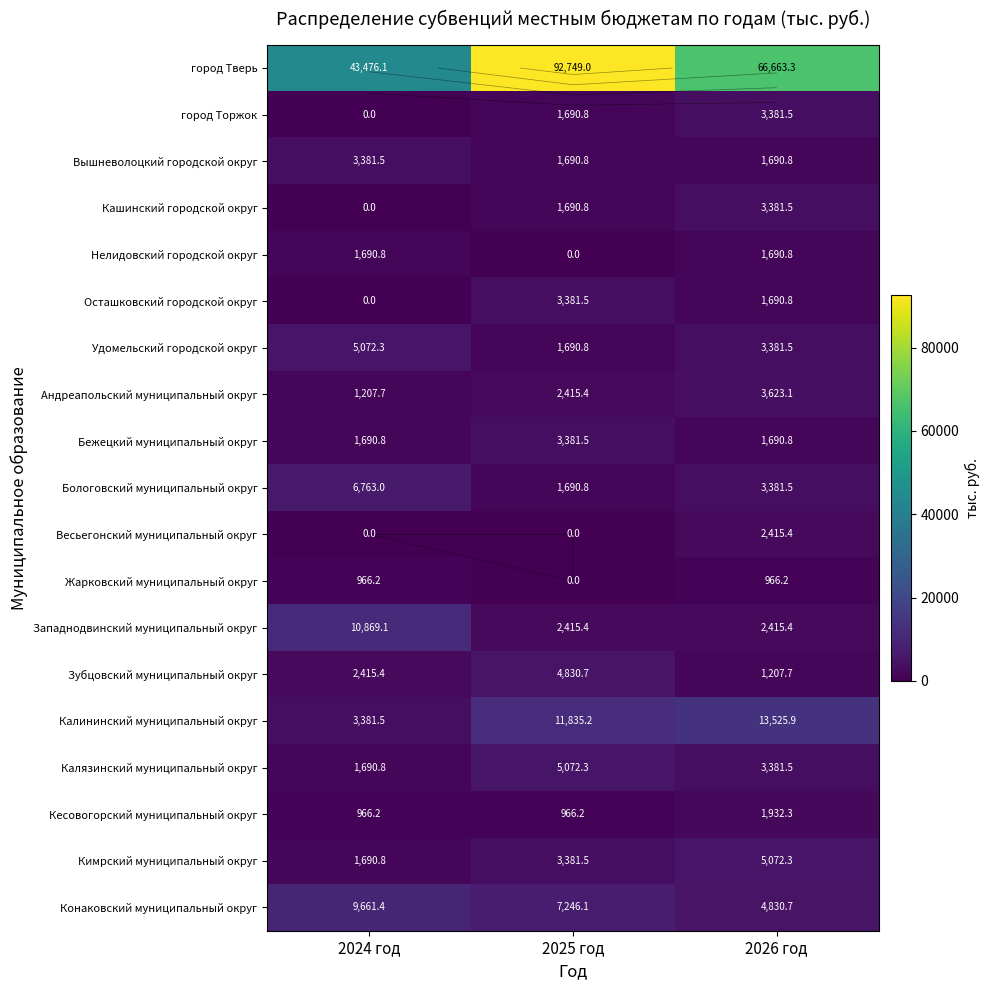

Which label corresponds to the largest value in the chart?

2025 год